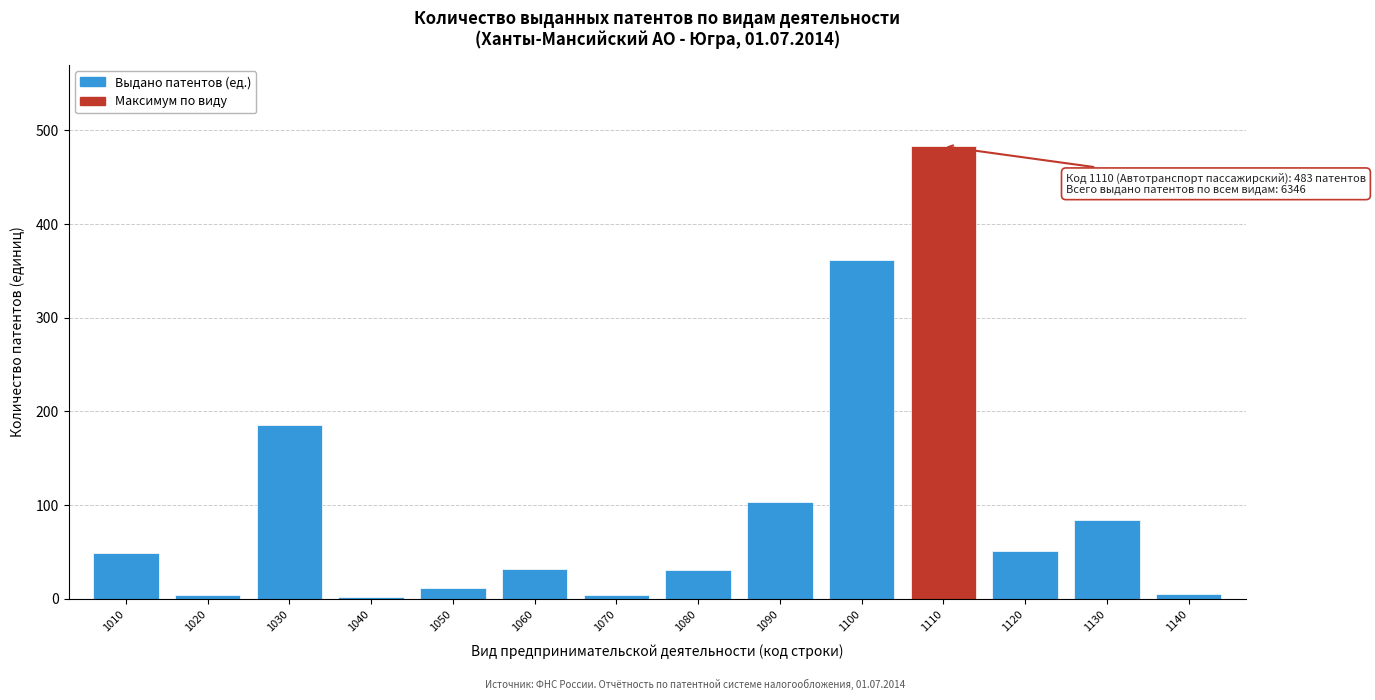

What is the difference between the second highest and minimum values?

360